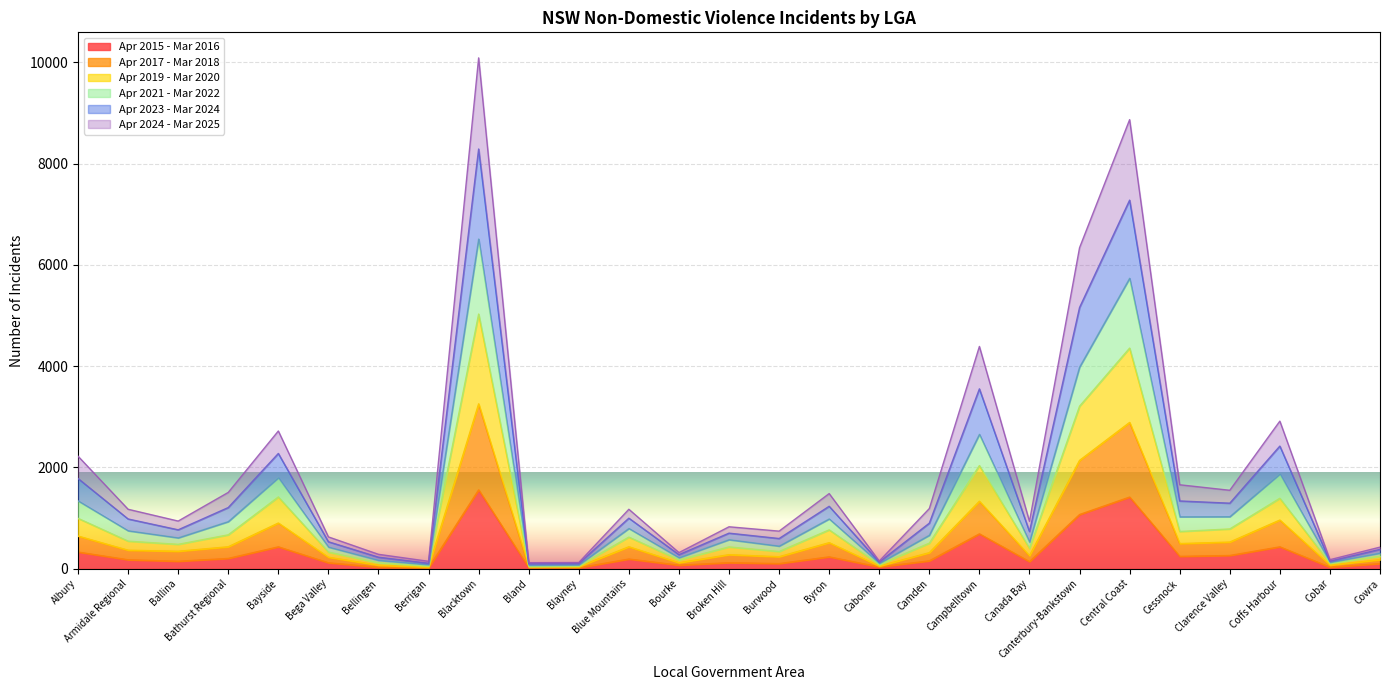

How many values in the Apr 2023 - Mar 2024 series exceed 1174?

12